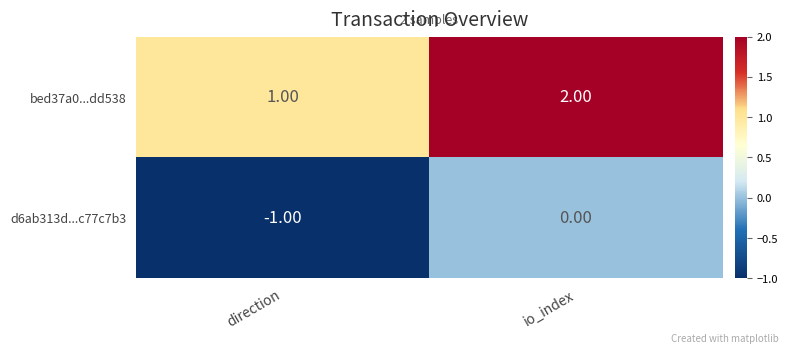

List the series in order of their peak value, highest first.

bed37a0...dd538, d6ab313d...c77c7b3